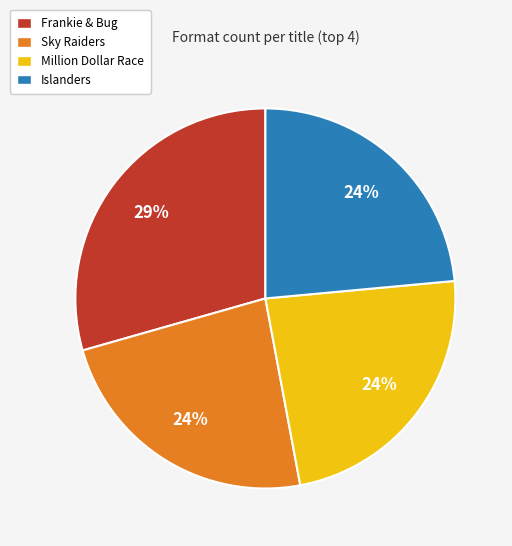

True or false: Million Dollar Race accounts for 24% of the total.

True